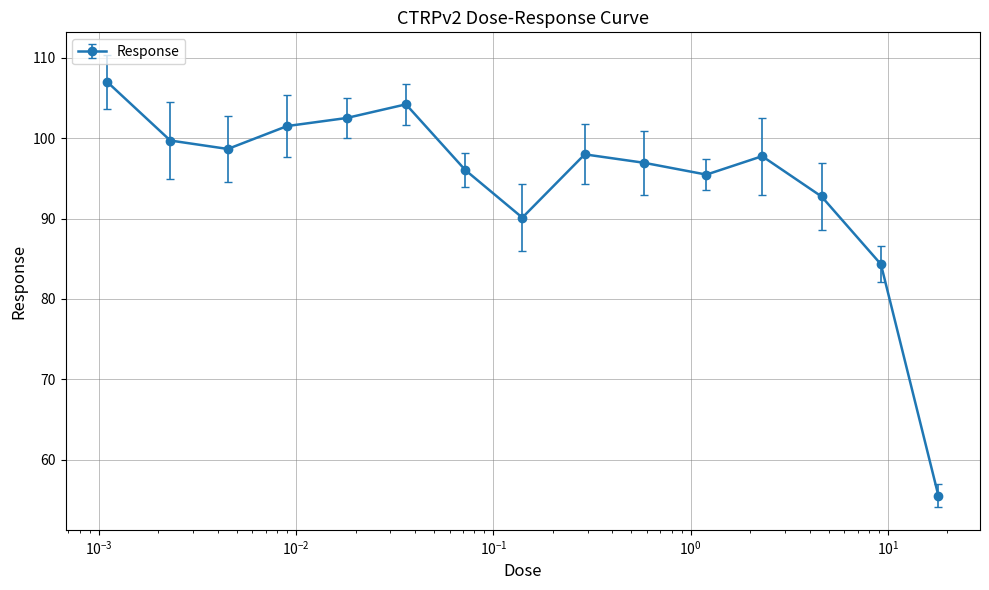

What is the average value?

94.7